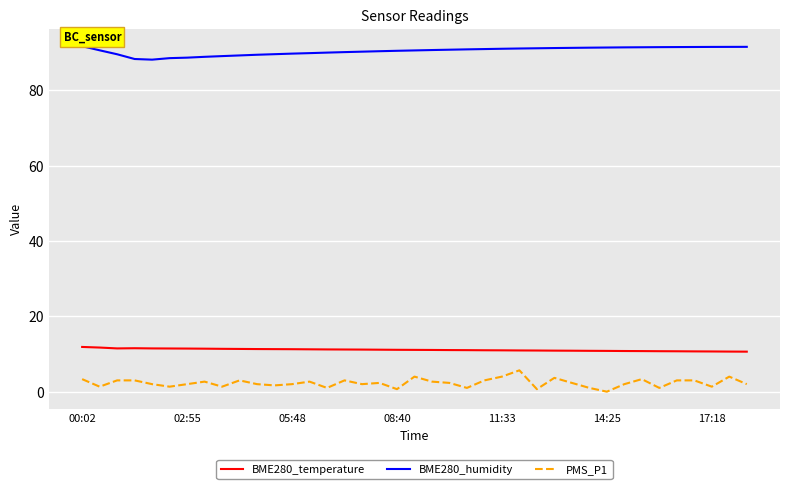

At how many categories does at least one series exceed 60?

39